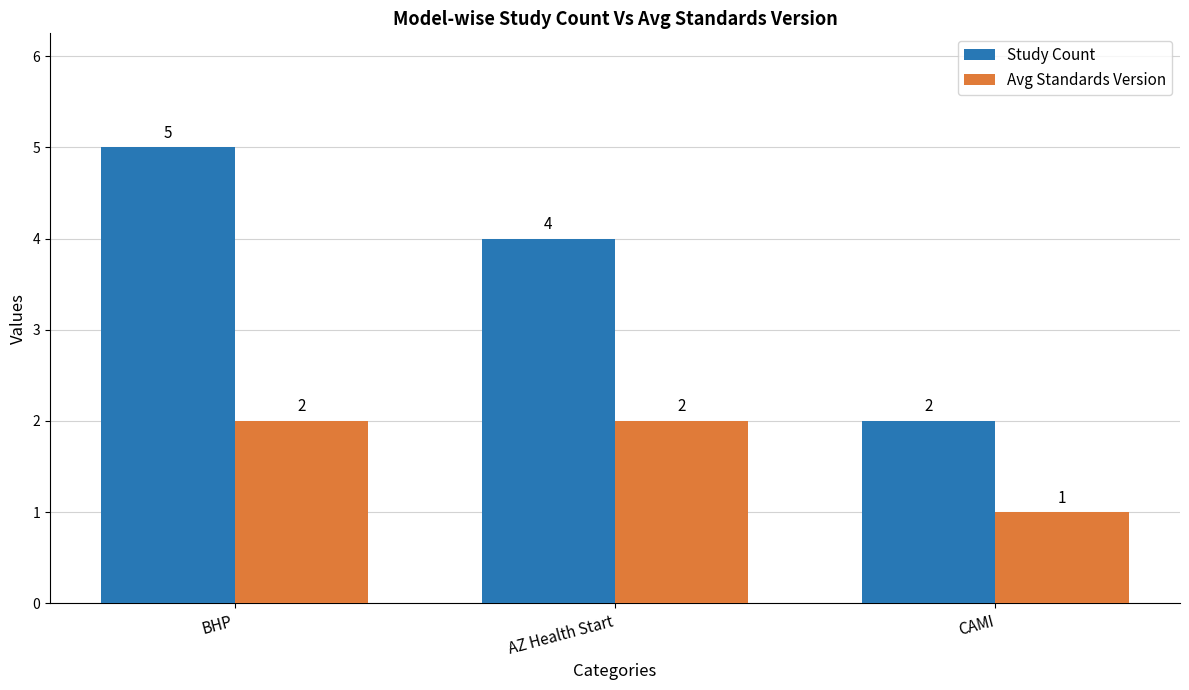

What is the difference between the maximum and minimum values in the Study Count series?

3